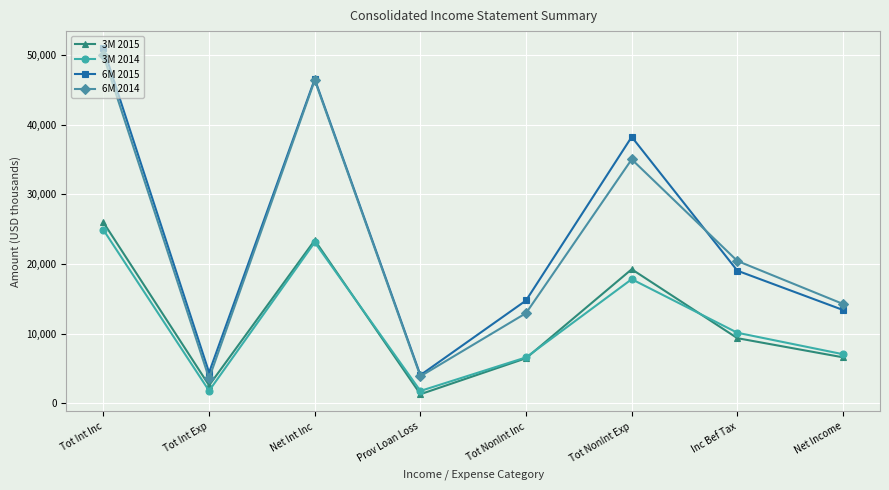

How many lines are shown in the chart?

4